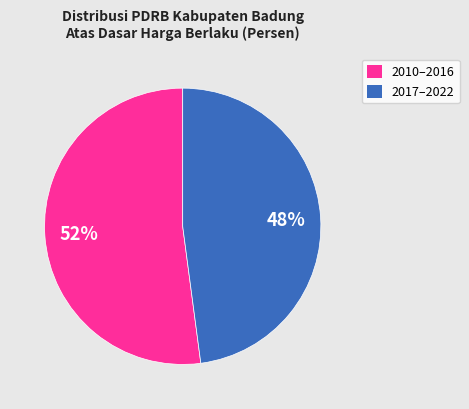

Does any single category account for the majority?

Yes